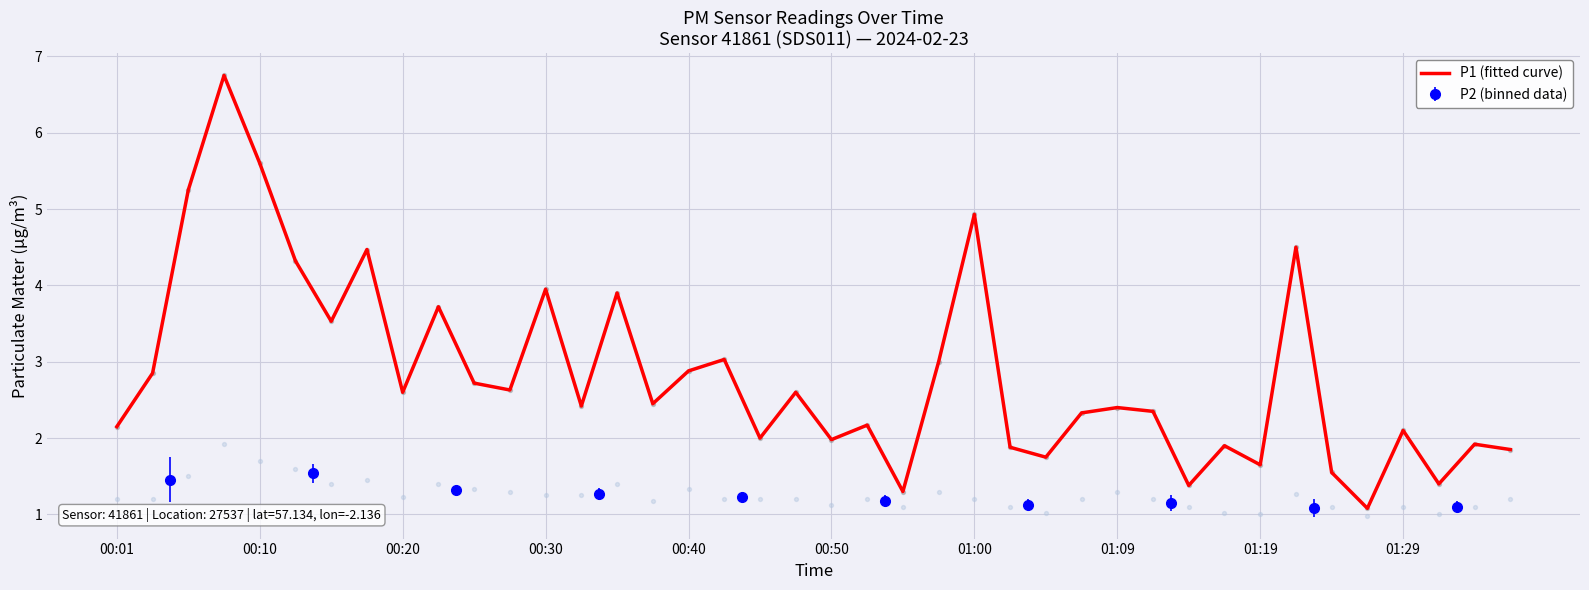

The P1 (fitted curve) series shows 2.0 at 00:50. True or false?

True